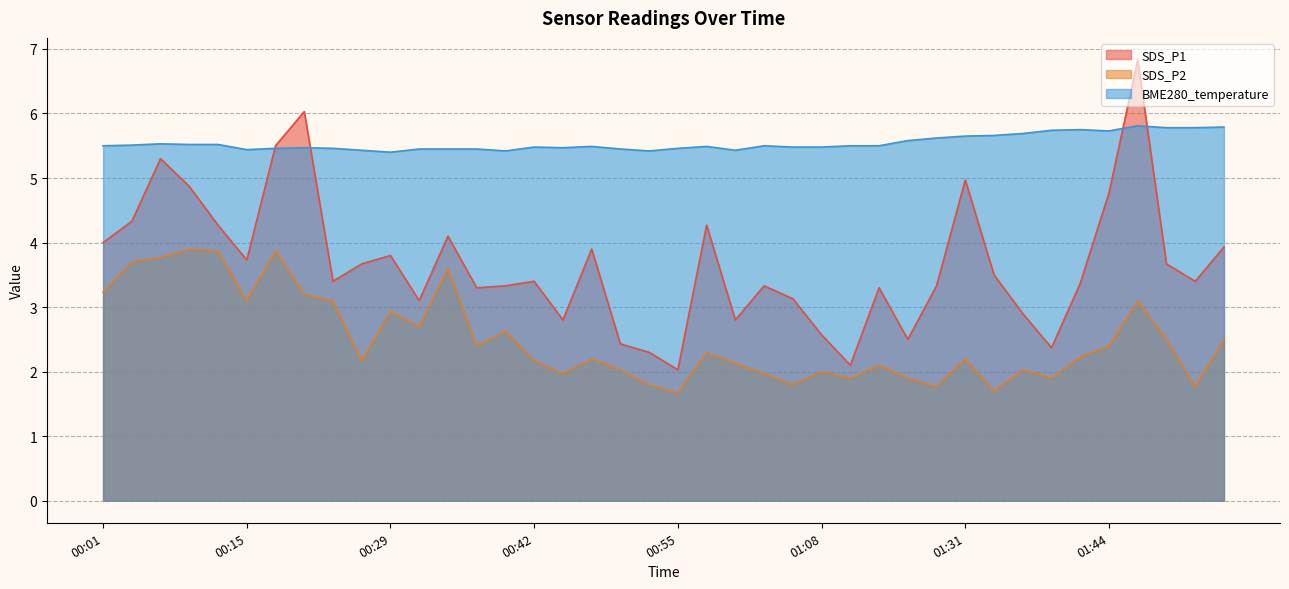

How many lines are shown in the chart?

3